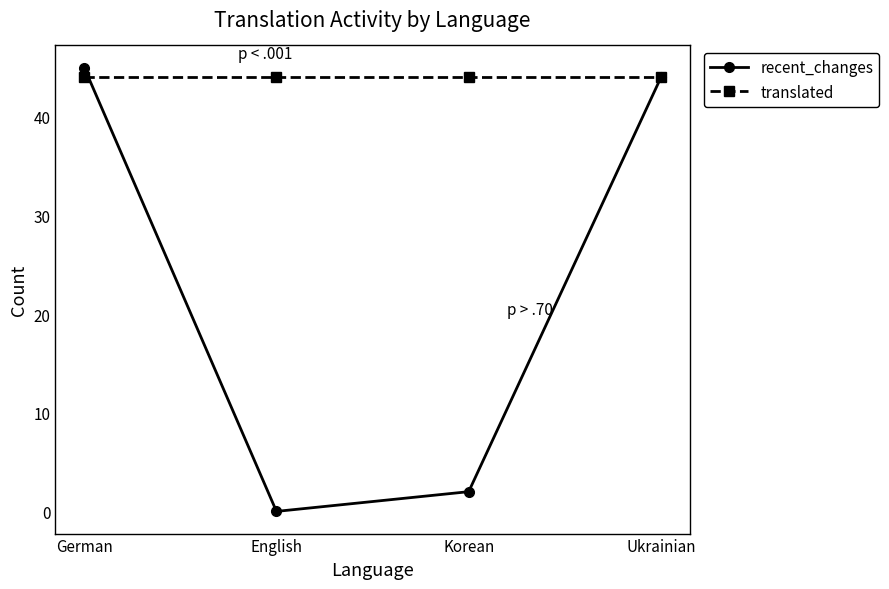

What are all the series names shown in the legend?

recent_changes, translated